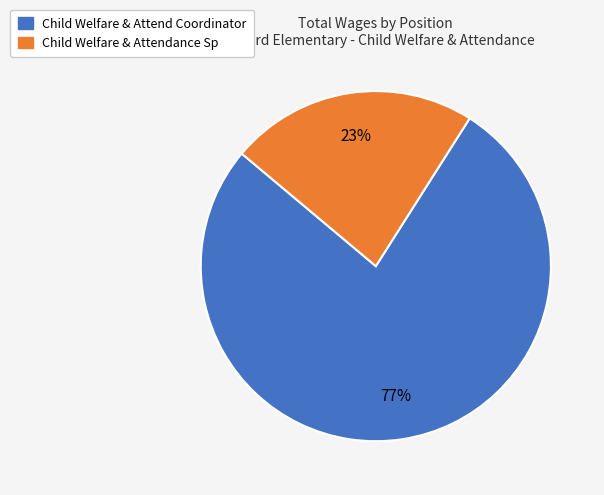

Count the number of slices in the pie.

2